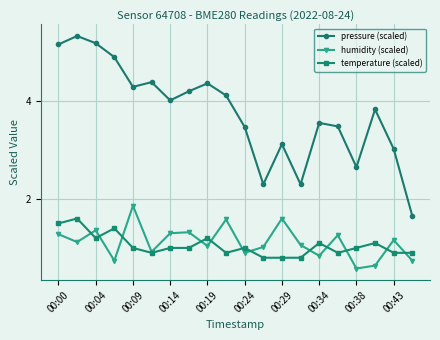

Rank the series by their maximum value, from highest to lowest.

pressure (scaled), humidity (scaled), temperature (scaled)